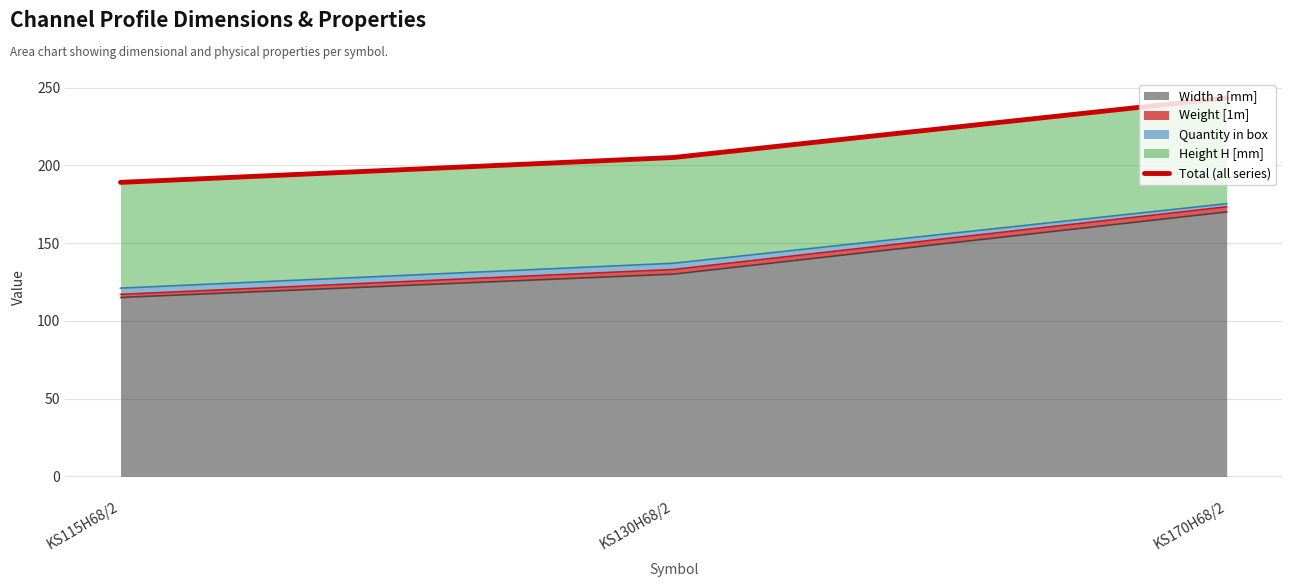

What is the difference between the values at KS115H68/2 and KS130H68/2?

16.0